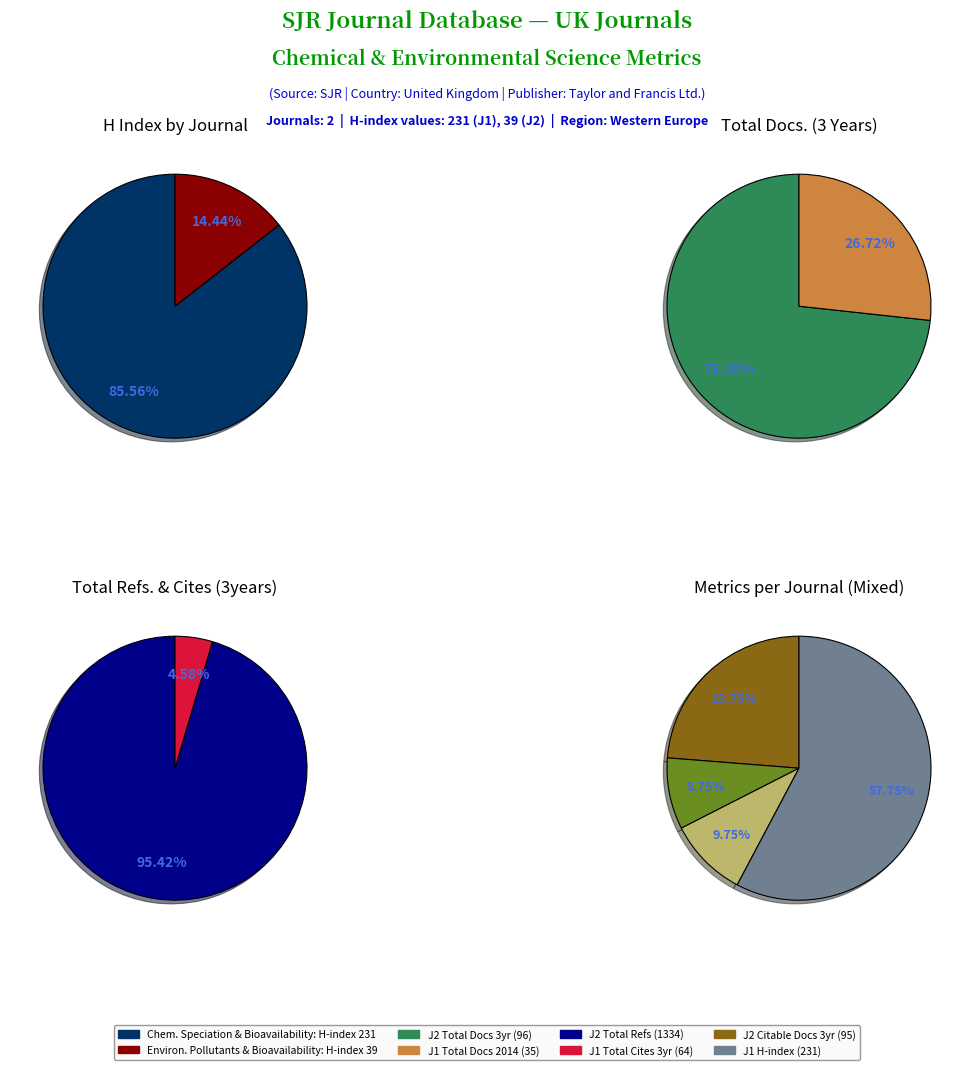

Does Environmental Pollutants and Bioavailability account for over 50% of the chart?

No